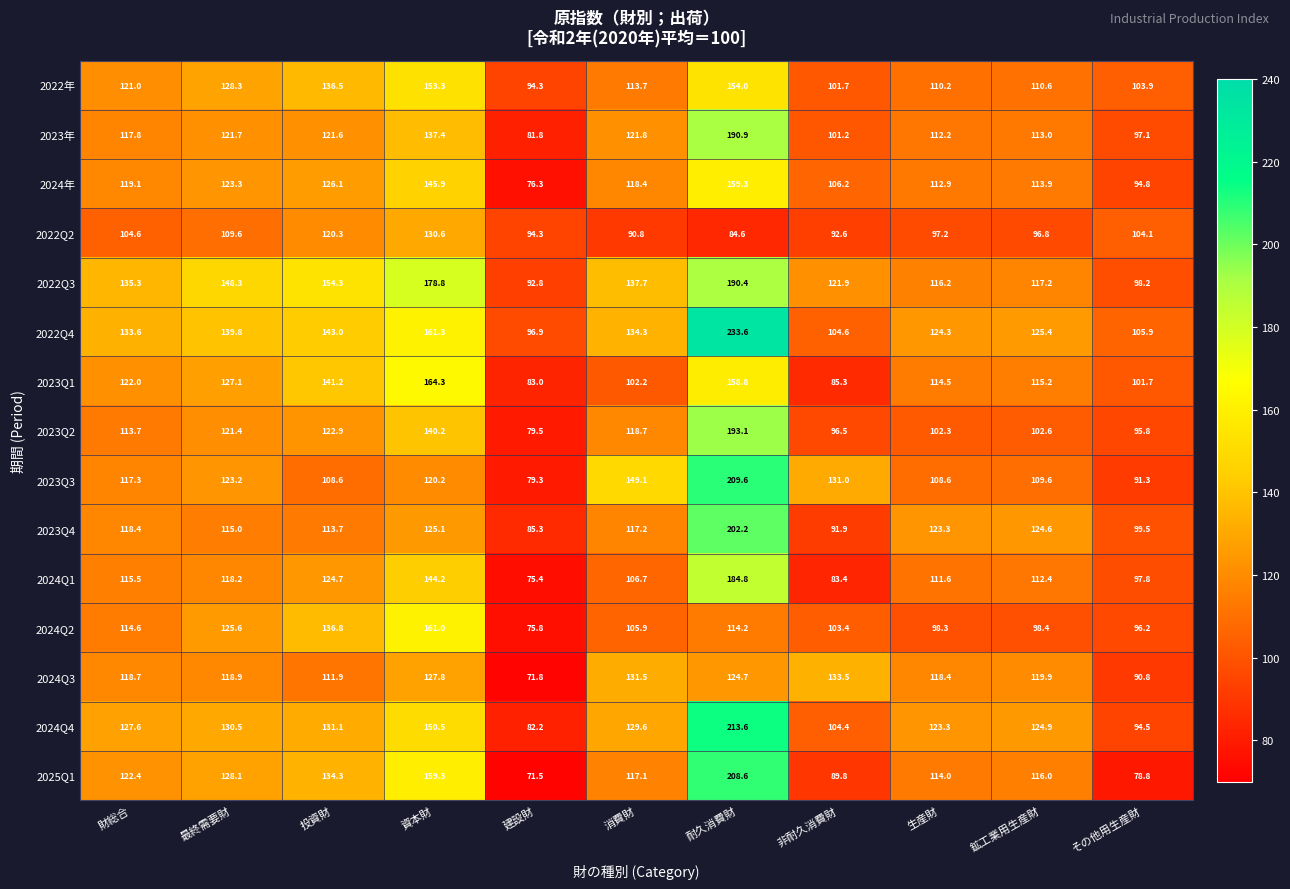

What is the difference between the highest and lowest values at 鉱工業用生産財?

28.6